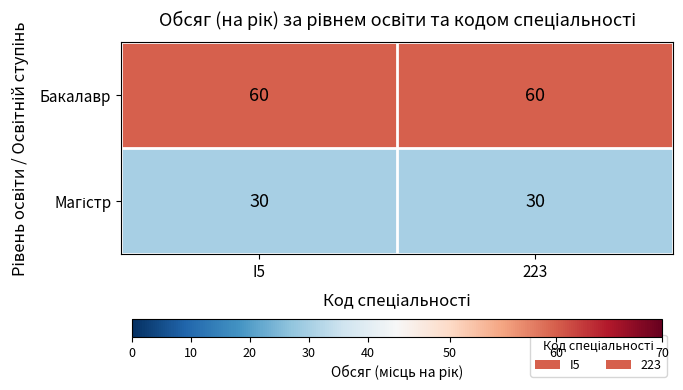

Which series has the largest total across all categories?

Бакалавр